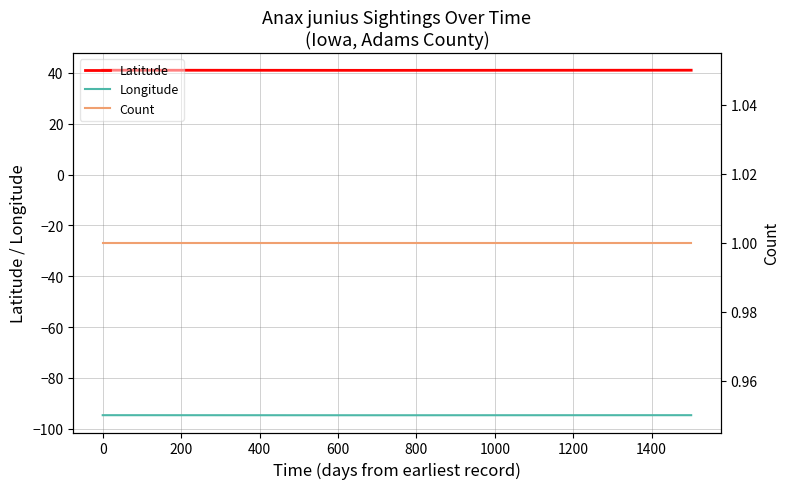

Does the chart display data point markers on the line(s)?

No